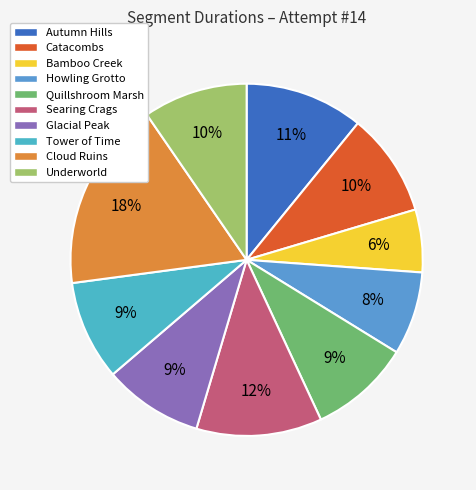

Which has a higher value, Searing Crags or Autumn Hills?

Searing Crags